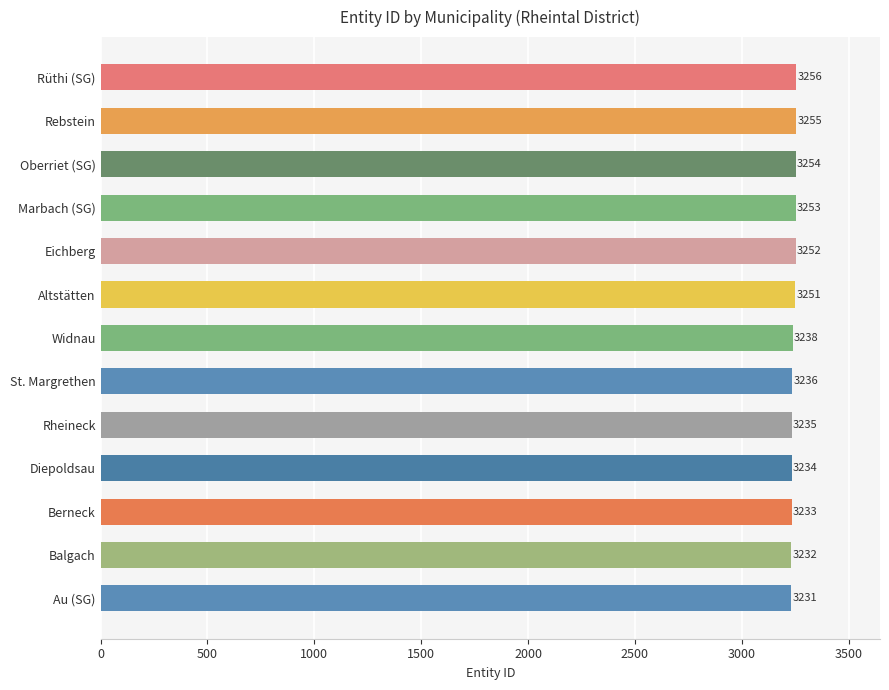

What is the sum of all values?

42160